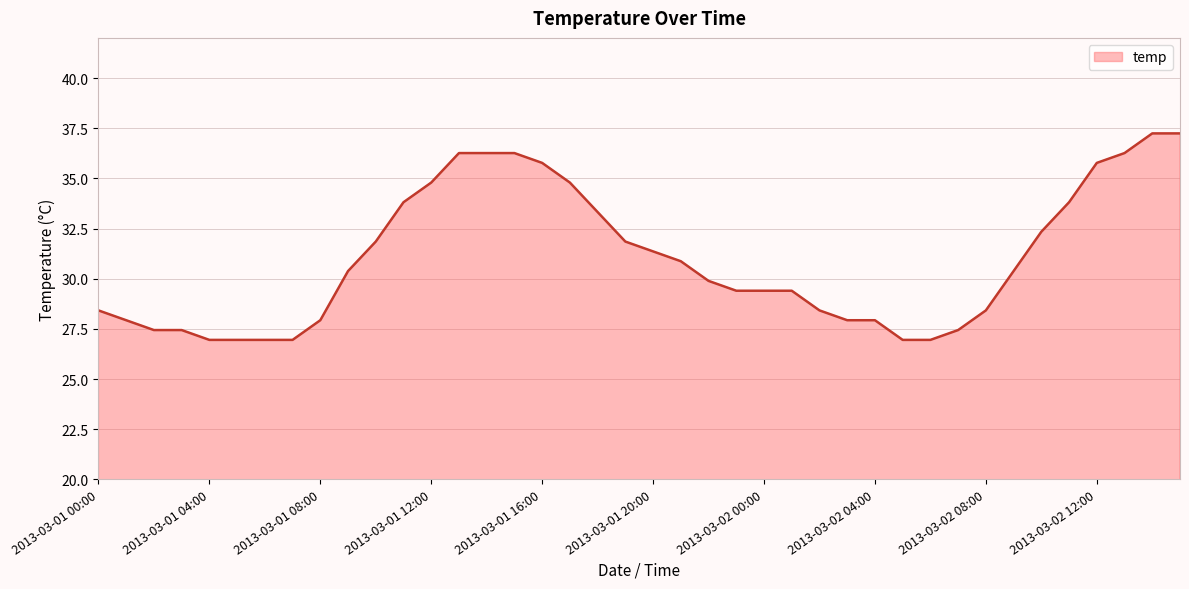

What is the difference between the maximum and minimum values?

10.3